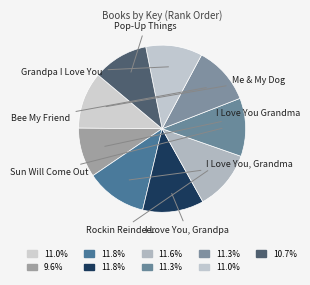

To the nearest percent, what is the difference between the largest and smallest slice percentages?

2%